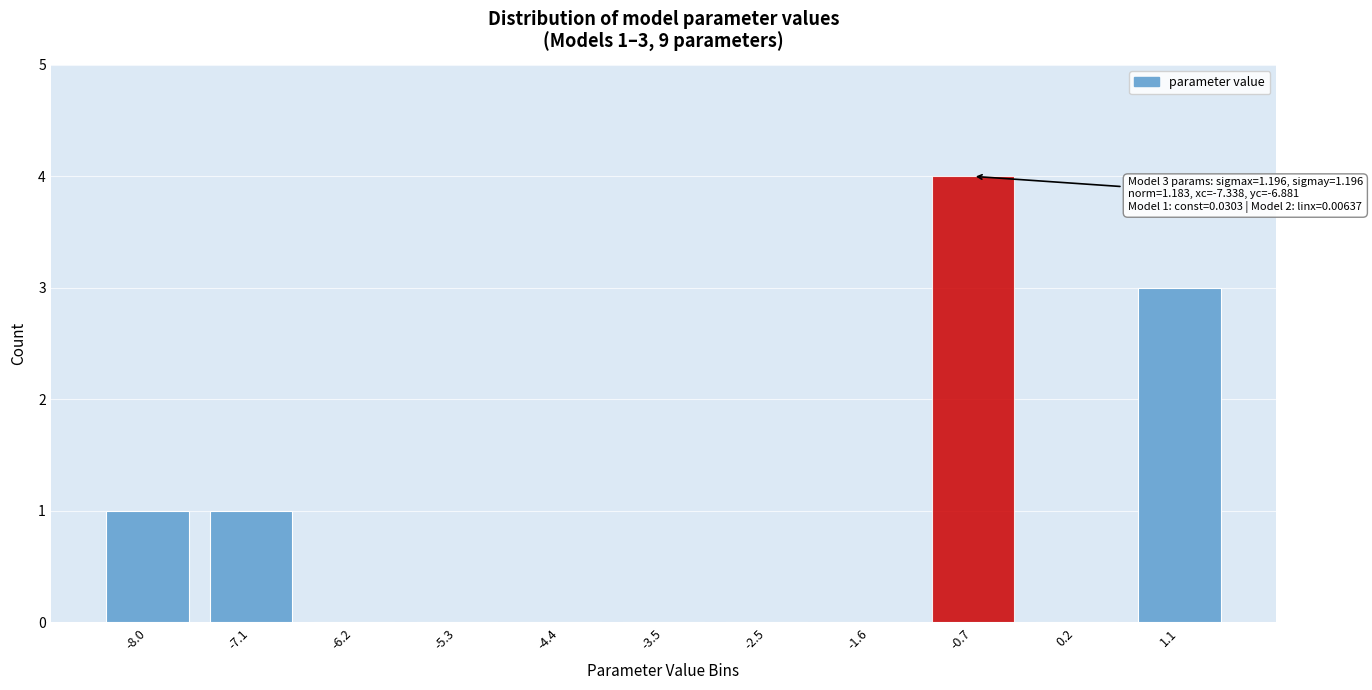

Reading left to right, transcribe all the data shown in this chart.

-8.0=1	-7.1=1	-6.2=0	-5.3=0	-4.4=0	-3.5=0	-2.5=0	-1.6=0	-0.7=4	0.2=0	1.1=3